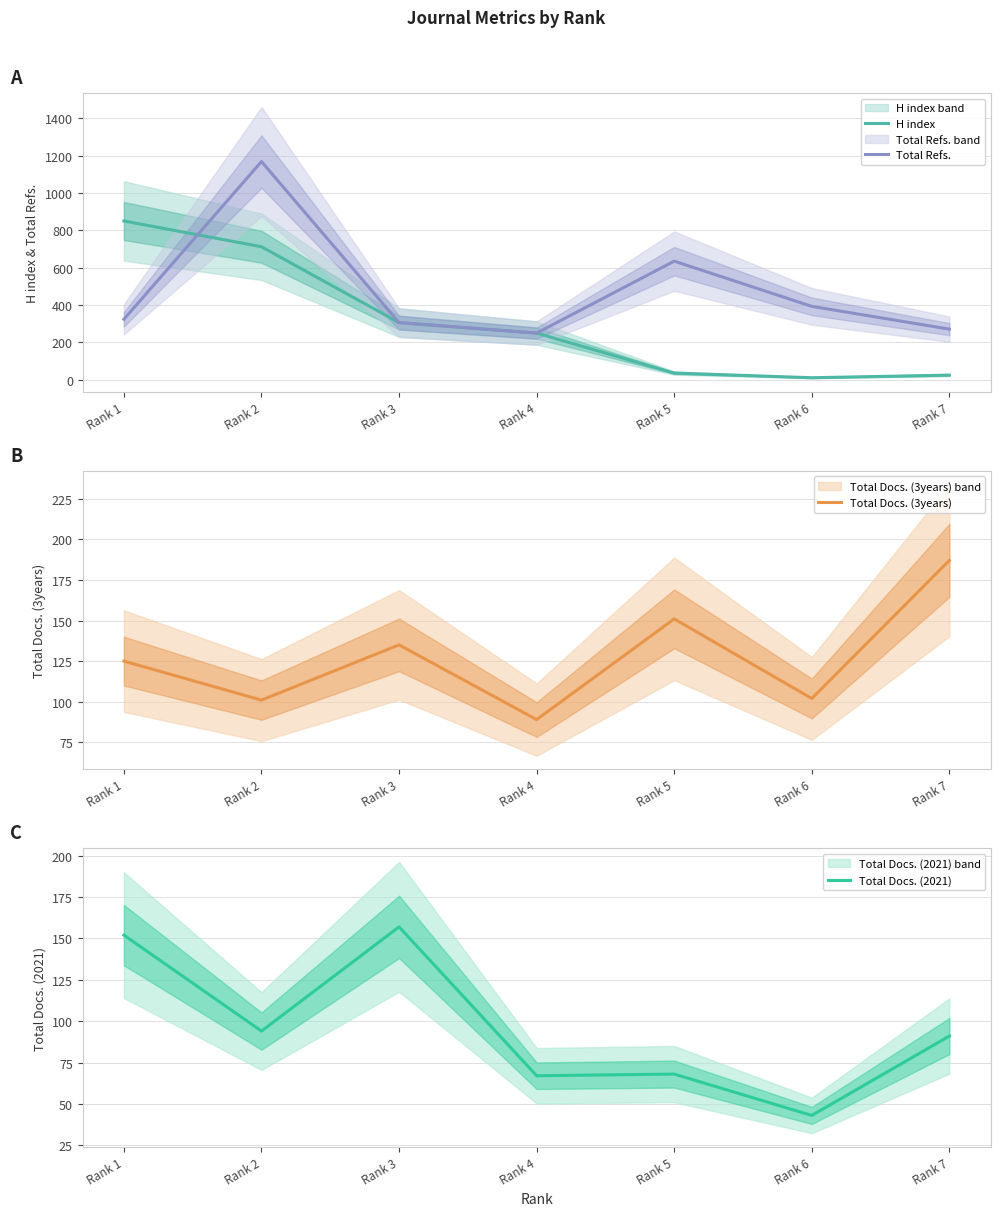

Which series has the widest spread of values?

Total Refs.